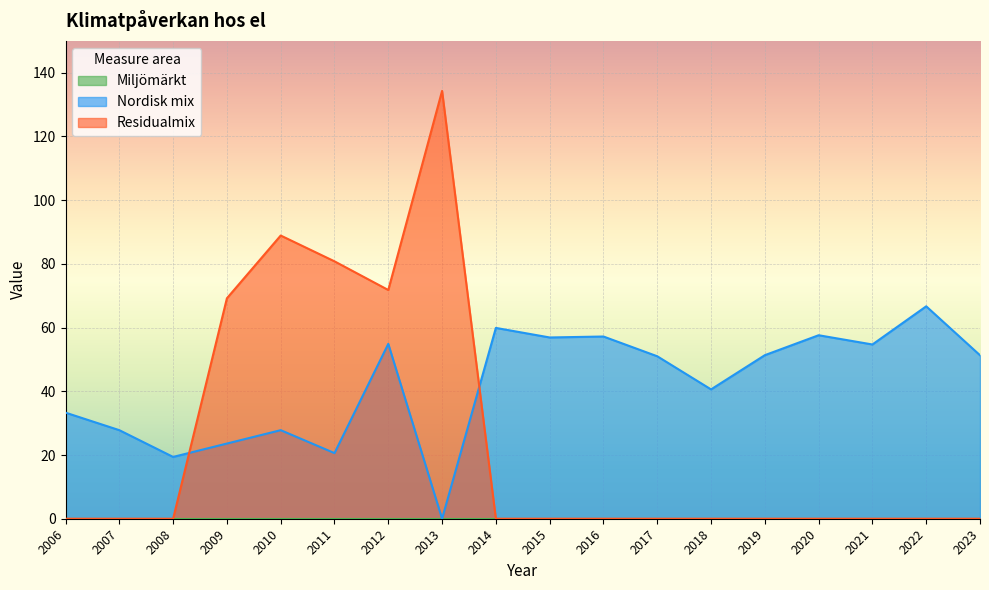

How many interior local peaks does the Nordisk mix series have?

6